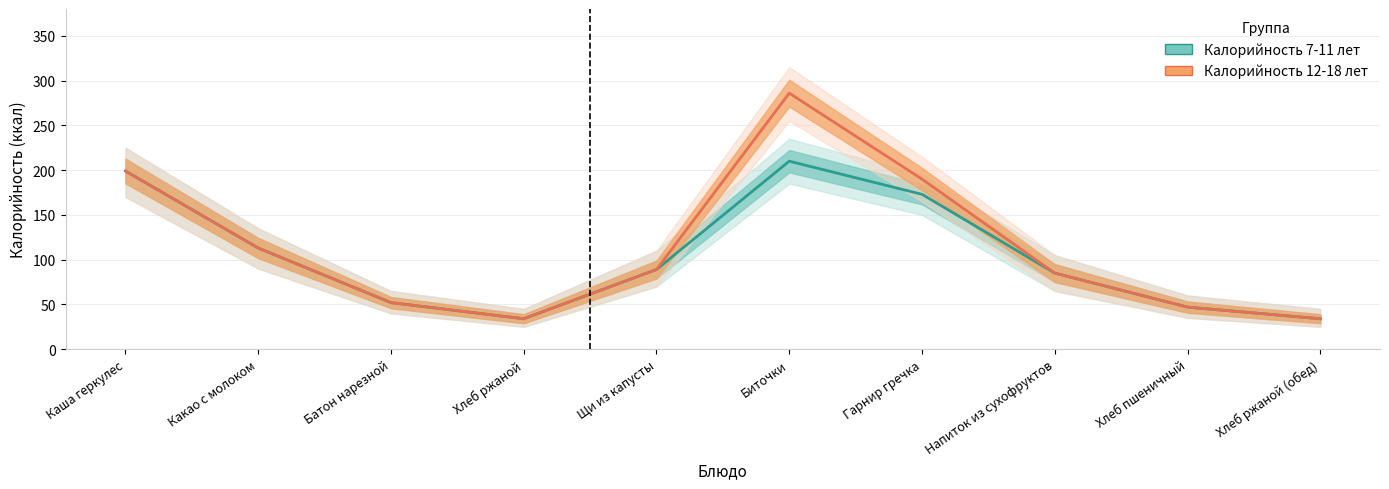

How many interior local valleys does the Калорийность 7-11 лет series have?

1